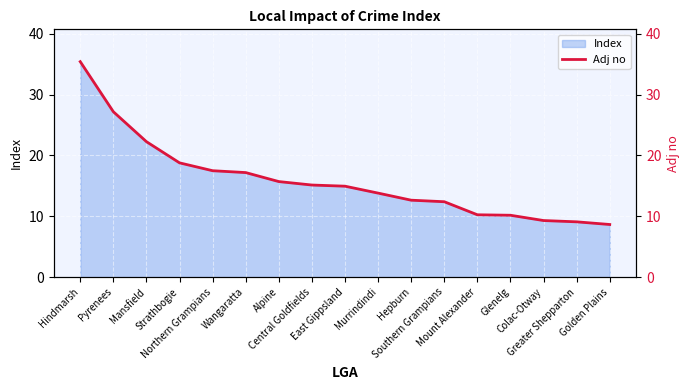

List the labels in order of value, largest first.

Hindmarsh, Pyrenees, Mansfield, Strathbogie, Northern Grampians, Wangaratta, Alpine, Central Goldfields, East Gippsland, Murrindindi, Hepburn, Southern Grampians, Mount Alexander, Glenelg, Colac-Otway, Greater Shepparton, Golden Plains